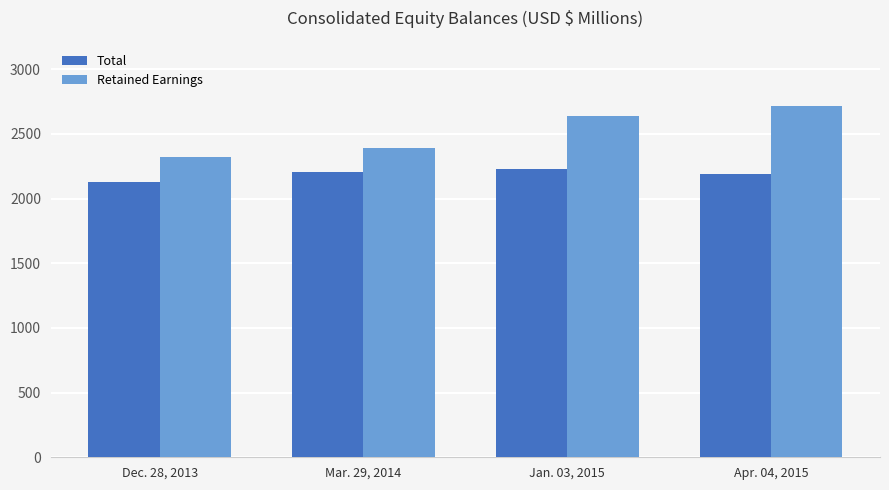

Are the bars grouped side by side (vs. stacked)?

Yes